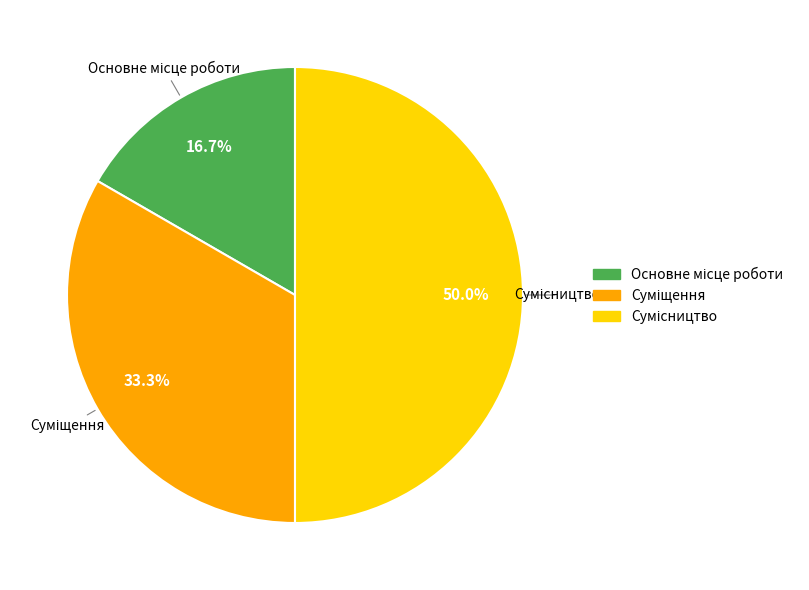

Approximately how many times larger is the value at Сумісництво compared to Основне місце роботи?

3.0